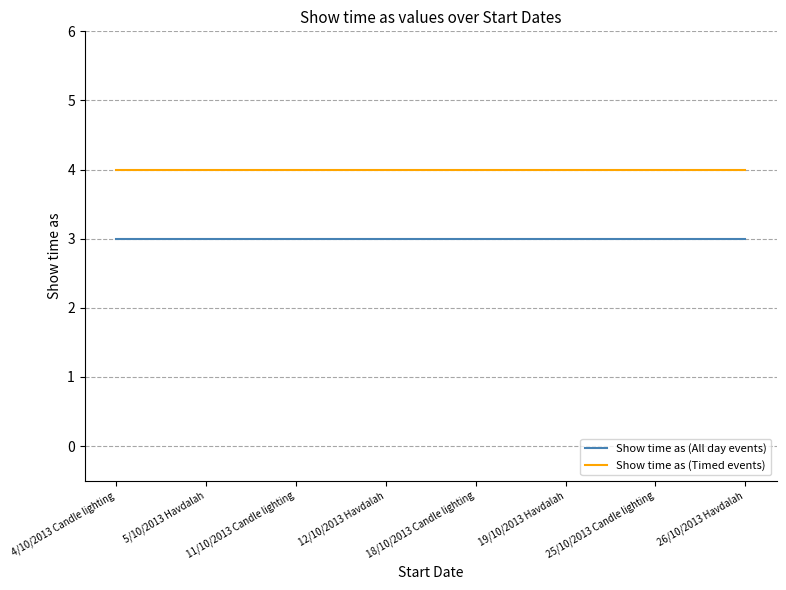

The value of Show time as (All day events) at 4/10/2013 Candle lighting is 3. True or false?

True